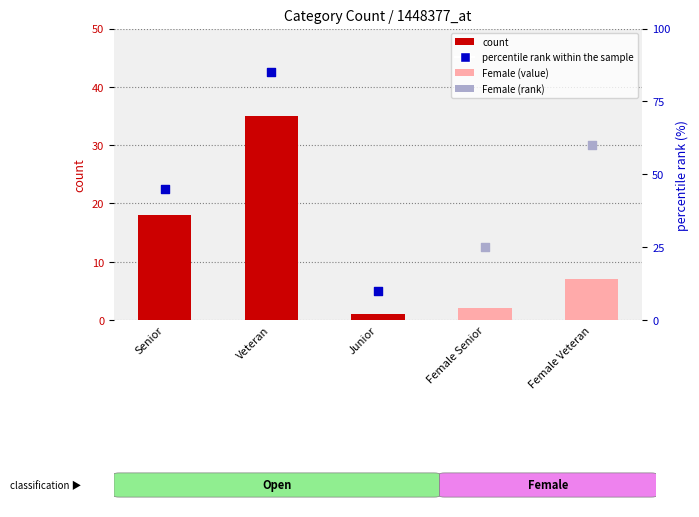

What is the change in value from Veteran to Junior?

-34